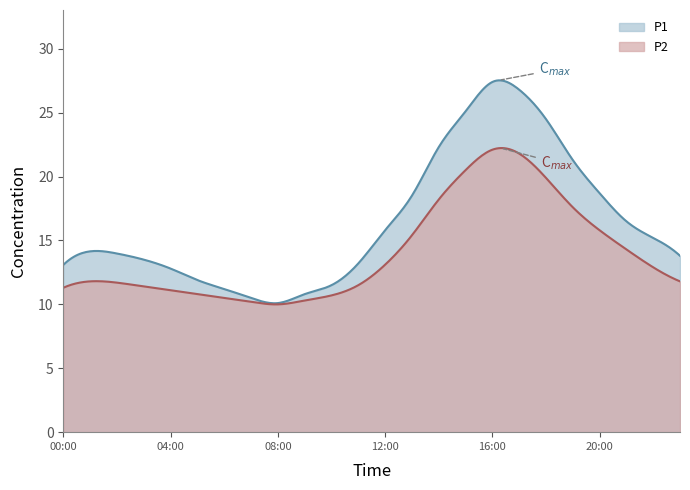

Reading left to right, extract all data points from this chart.

P1: 13.1	14.2	14.0	13.5	12.8	11.9	11.2	10.5	10.1	10.8	11.5	13.2	15.8	18.5	22.3	25.1	27.4	26.8	24.5	21.3	18.7	16.5	15.2	13.8
P2: 11.3	11.8	11.7	11.4	11.1	10.8	10.5	10.2	10.0	10.3	10.7	11.5	13.1	15.4	18.2	20.5	22.1	21.8	19.9	17.6	15.8	14.3	12.9	11.8